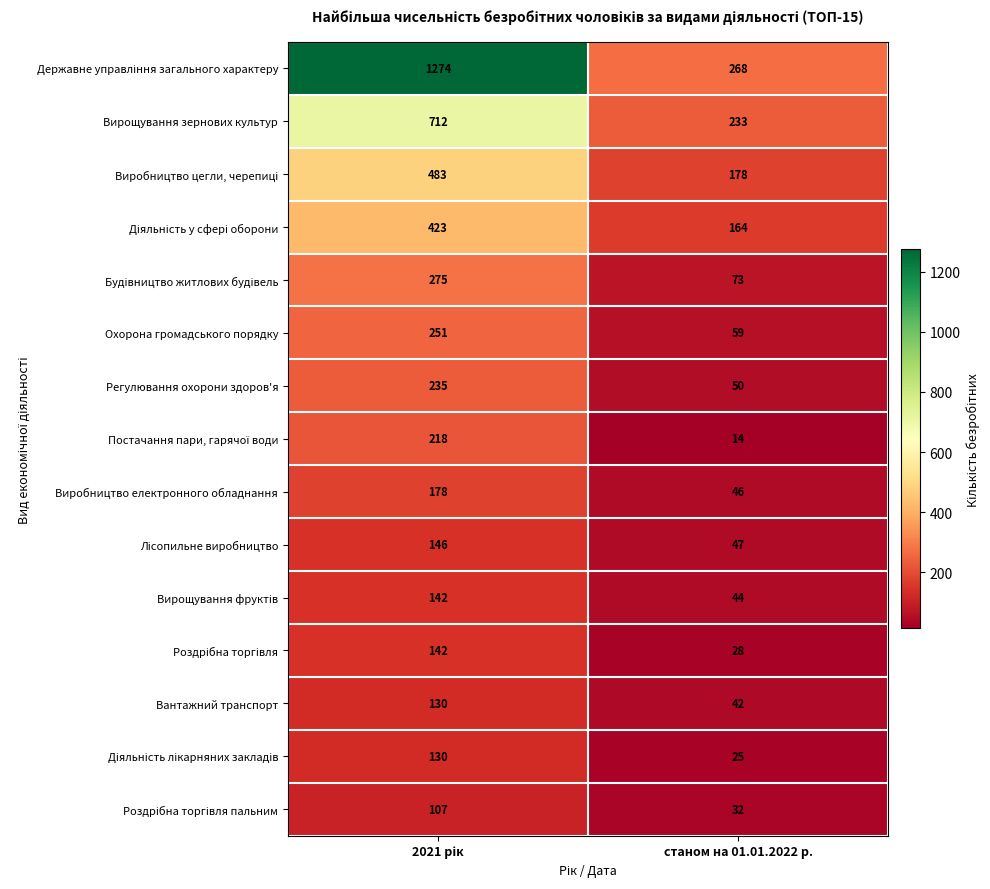

What is the difference between the maximum and minimum values in the Вирощування зернових культур series?

479